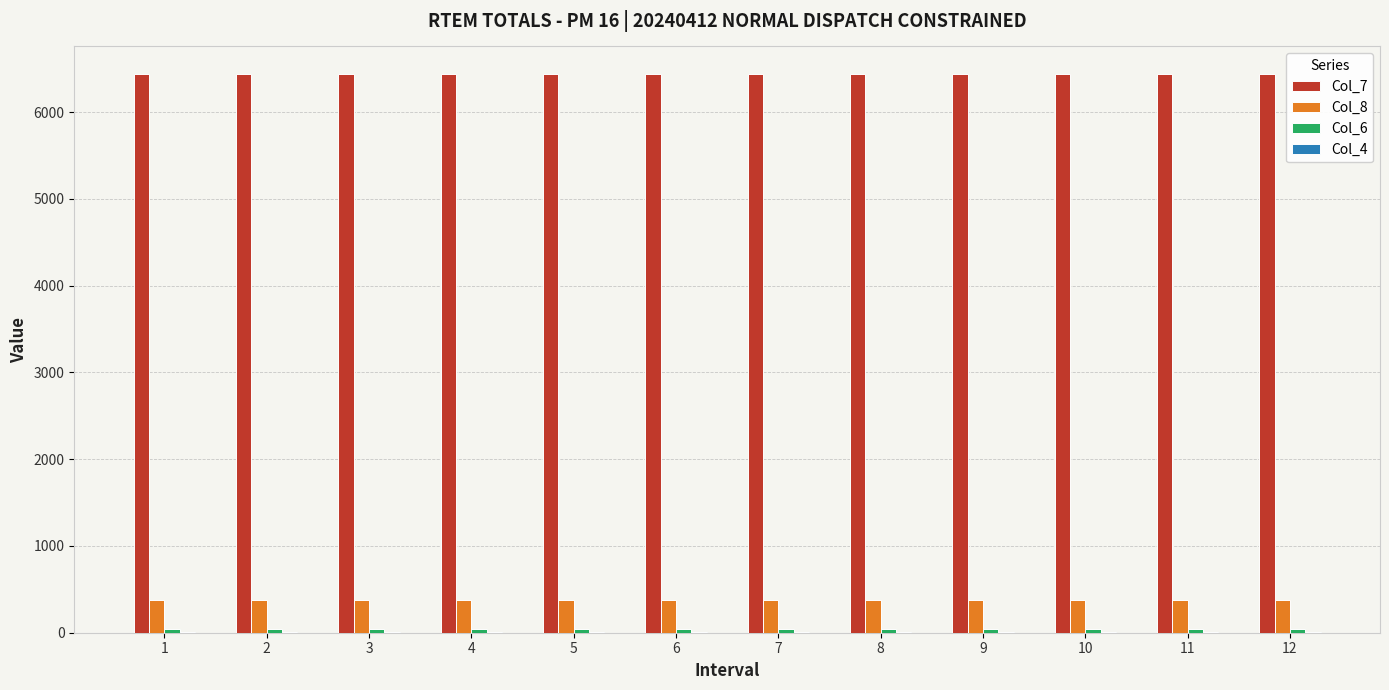

Which series has the largest total across all categories?

Col_7